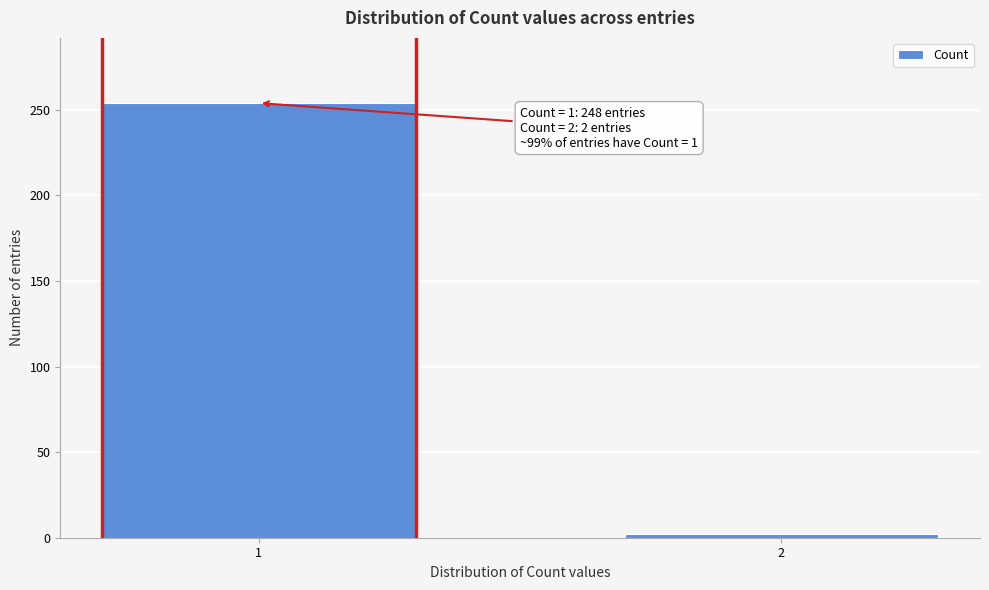

Reading left to right, what are all the values shown in this chart?

254	2